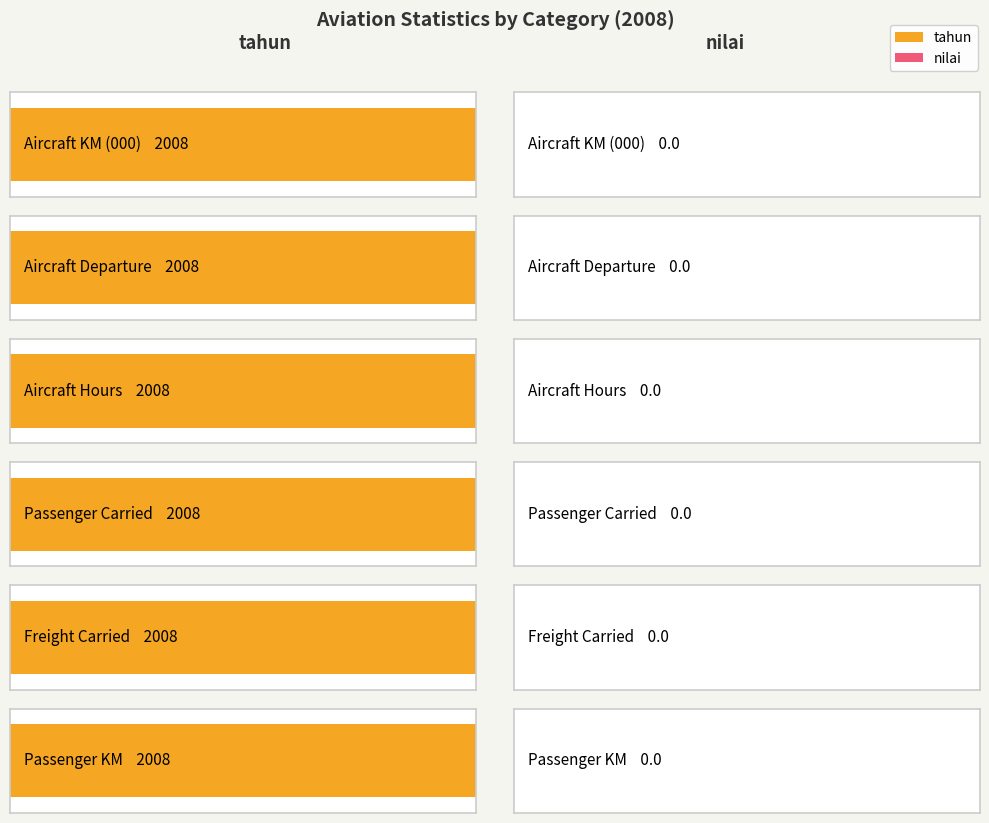

What is the total value across all series at Passenger KM?

2008